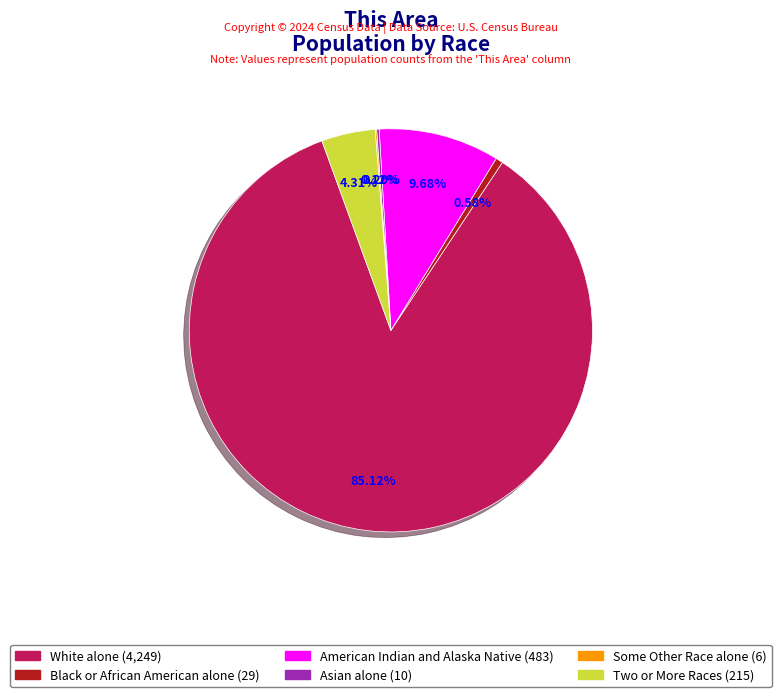

Which has a higher value, Two or More Races or White alone?

White alone